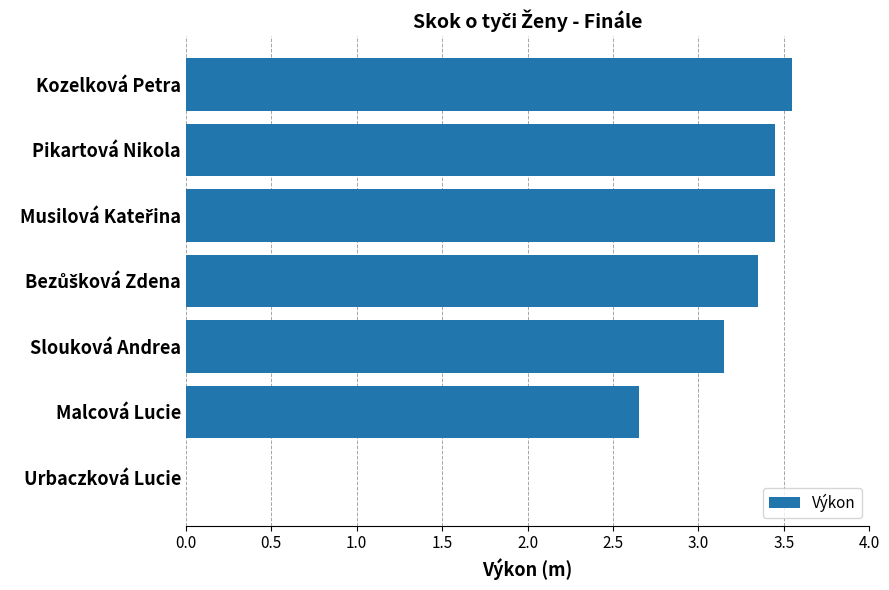

What is the sum of all values?

19.6